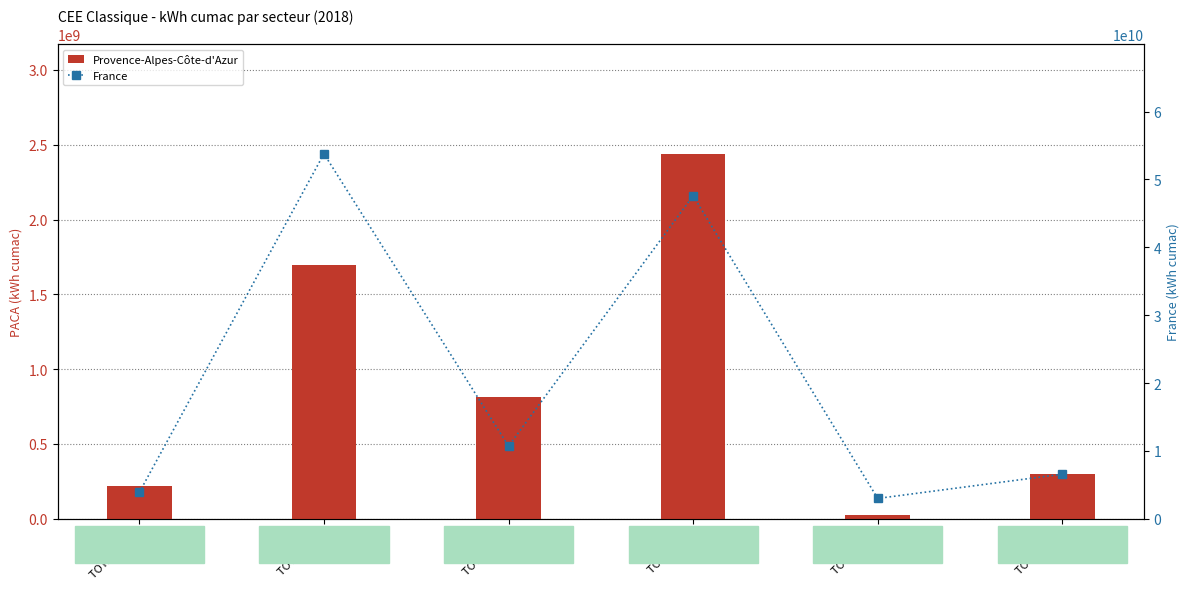

The value of France at TOTAL TRA is 6561966827.4. True or false?

True